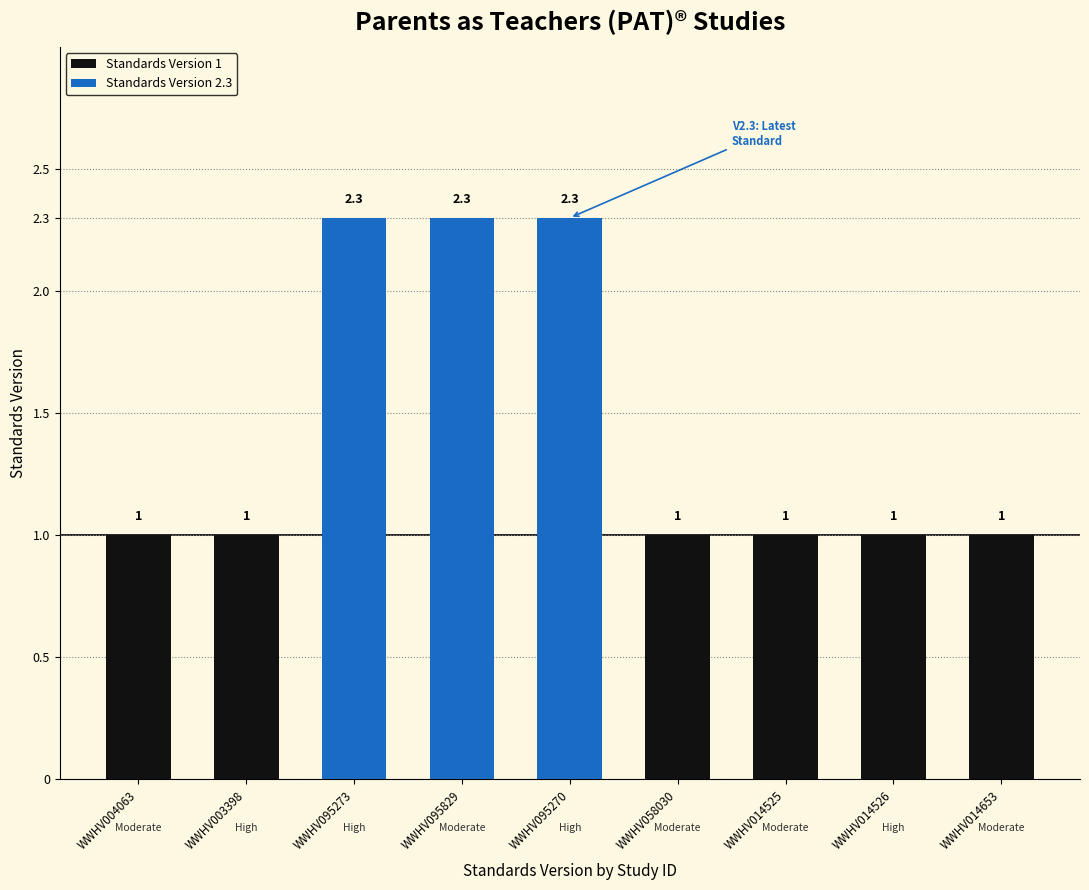

The value at WWHV014653 is 1.0. True or false?

True